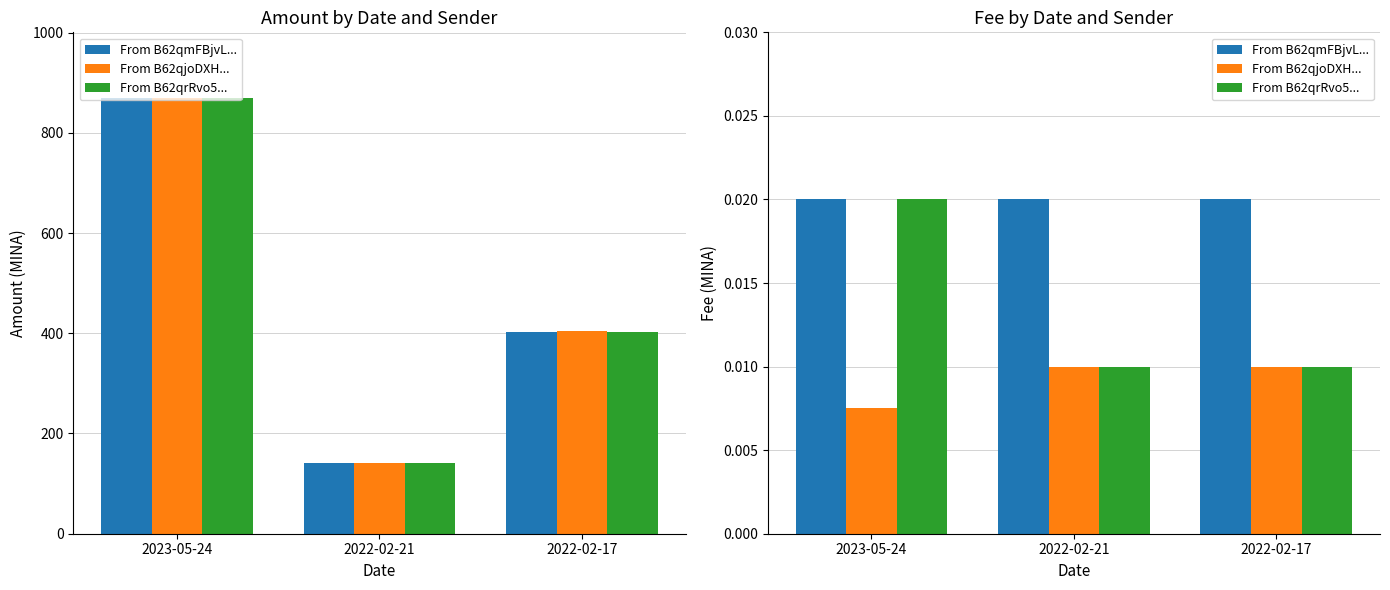

What is the label of the 3rd bar from the right?

2023-05-24